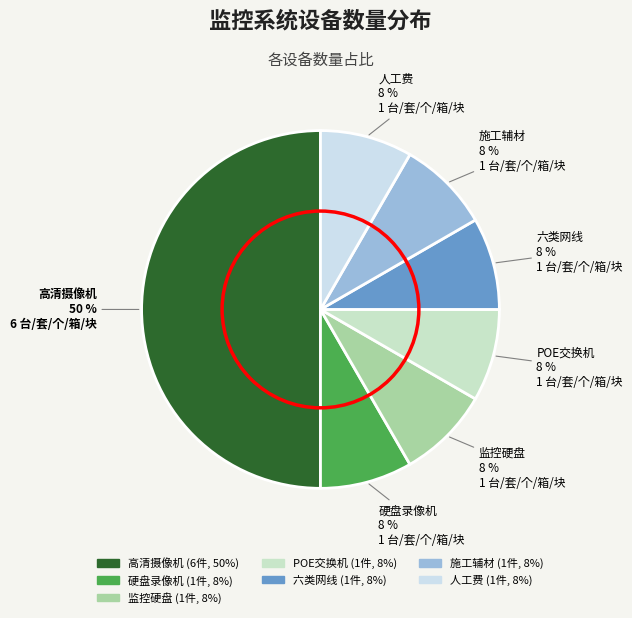

The 高清摄像机 slice represents 40% of the pie. True or false?

False